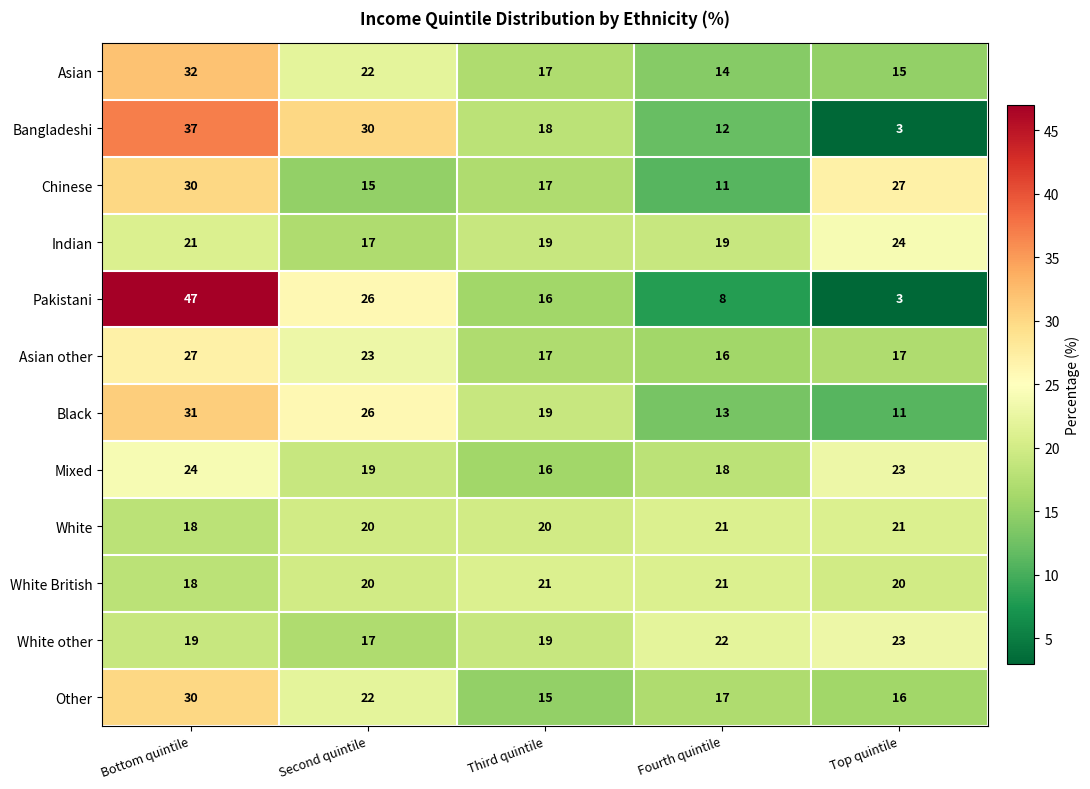

What is the maximum value shown in the chart?

47